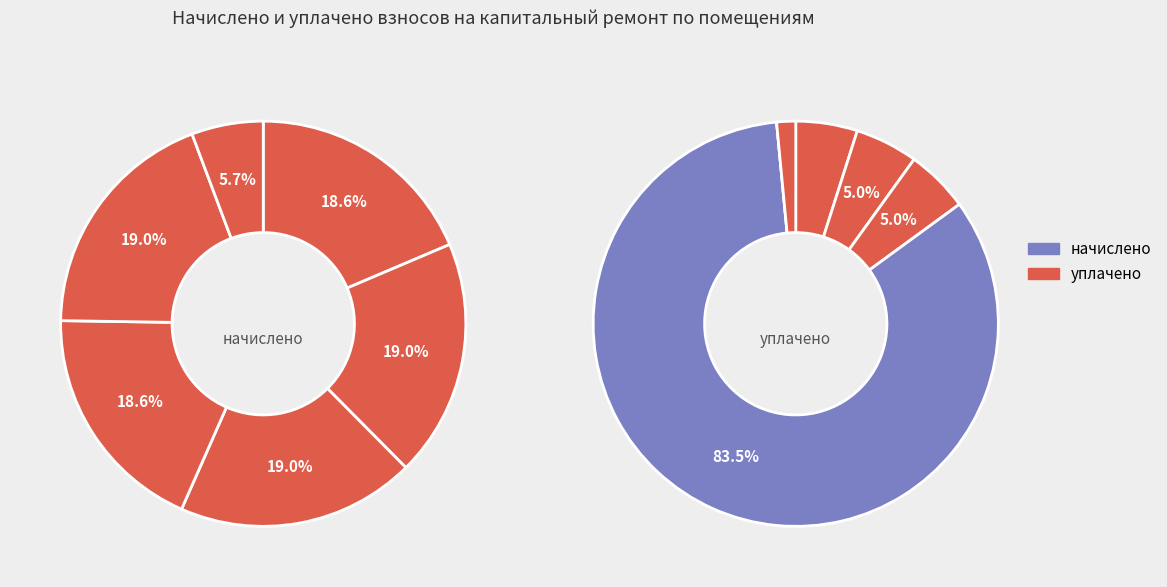

Does 6 represent more than half of the total?

No